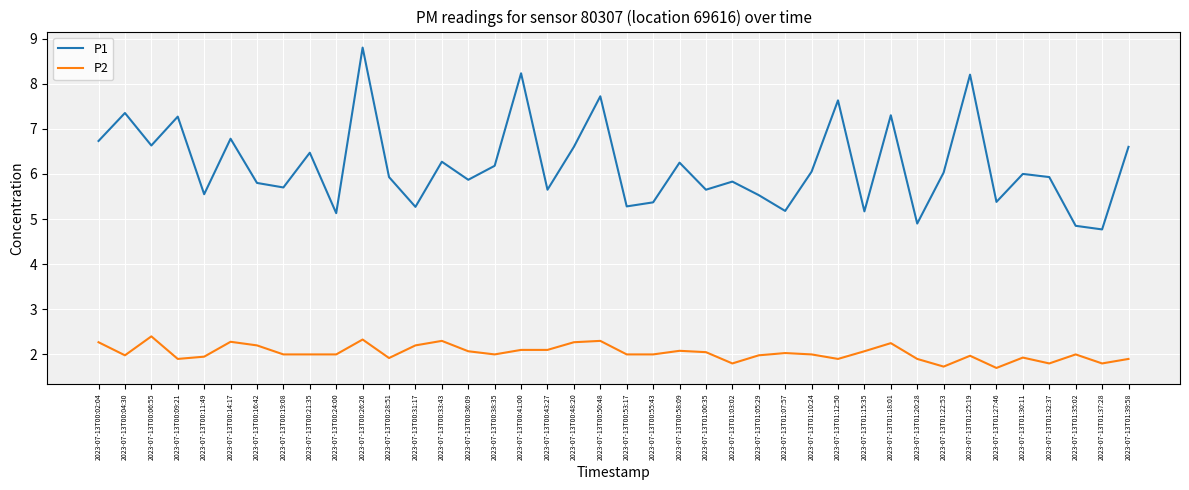

True or false: P2 and P1 intersect in this chart.

False